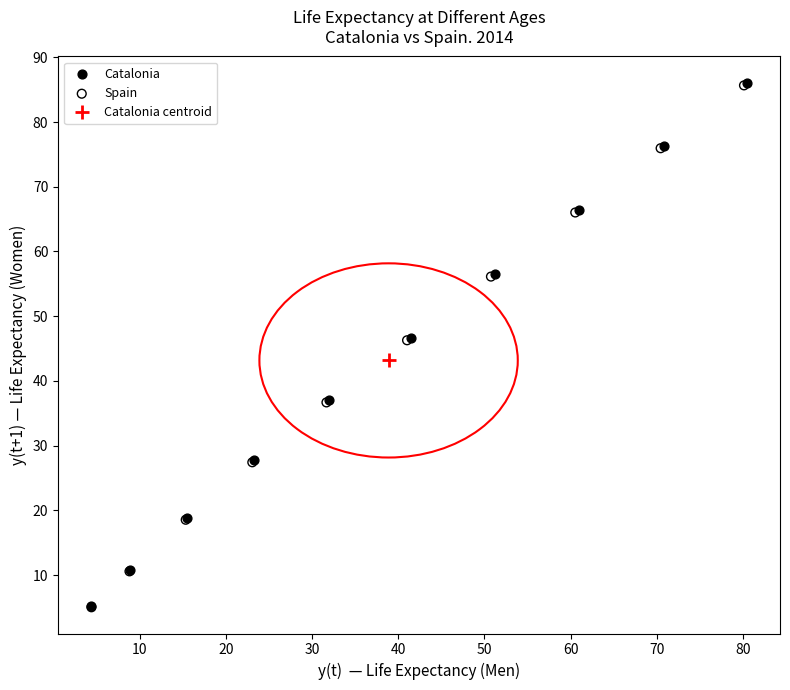

Which series has the widest spread of Y values?

Catalonia